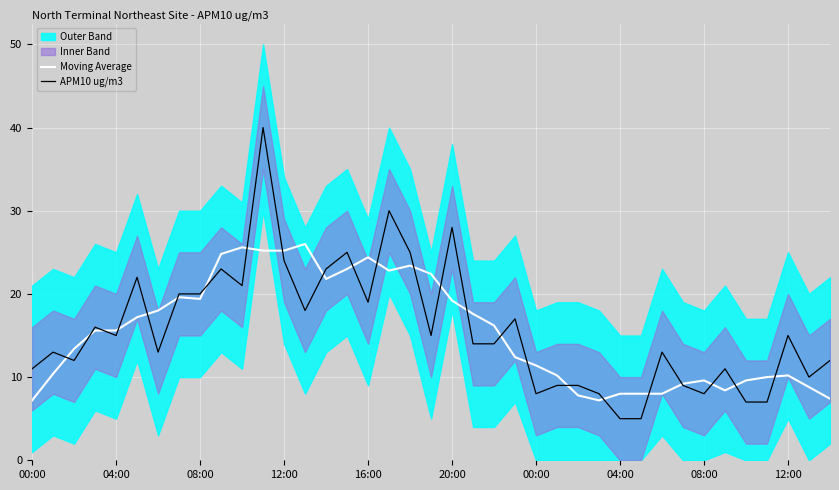

At which category is the sum across all series the highest?

11